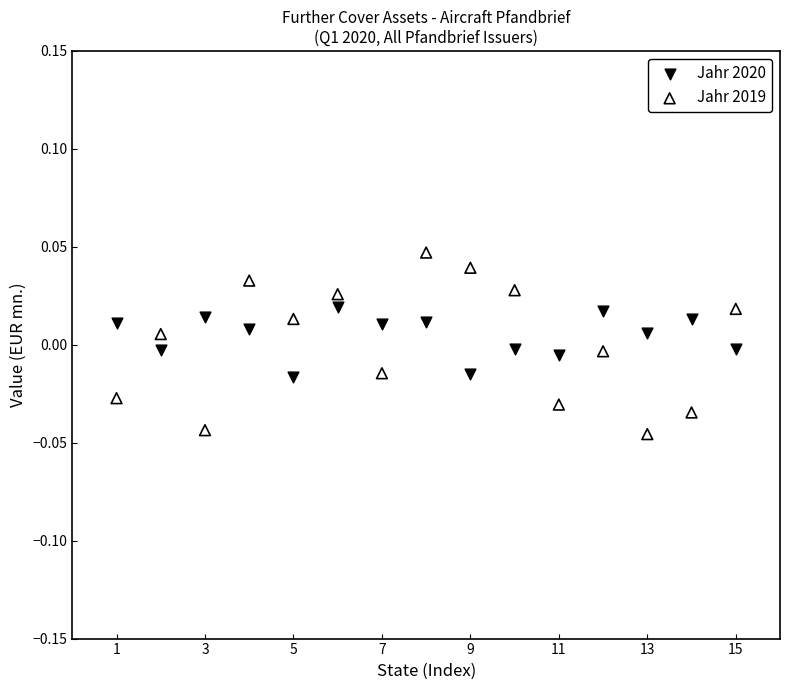

Which series contains the lowest Y value?

Jahr 2019